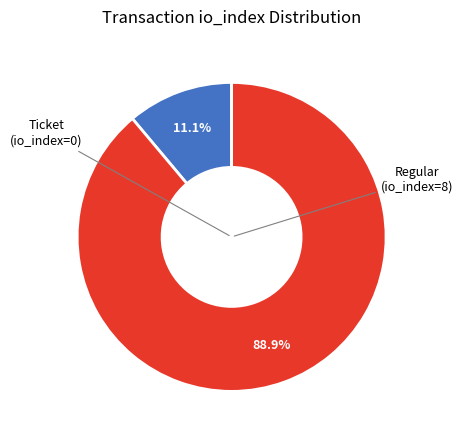

Is there a majority slice in this chart?

Yes